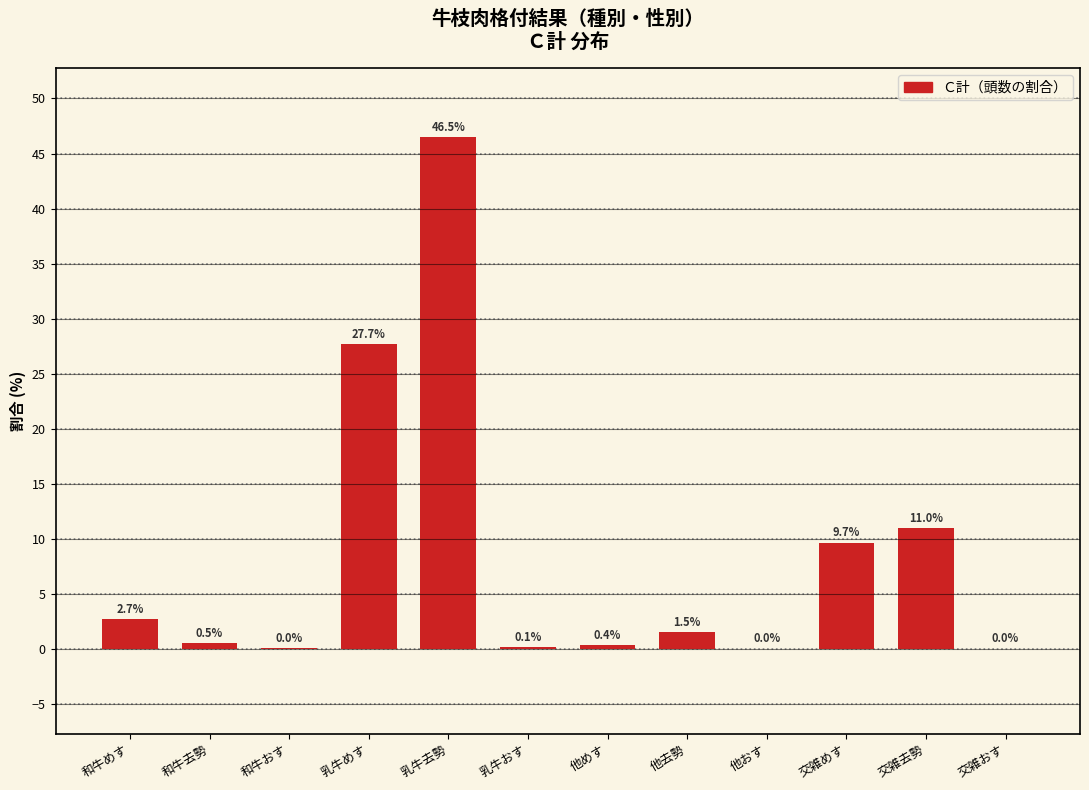

What is the greatest value displayed?

46.5